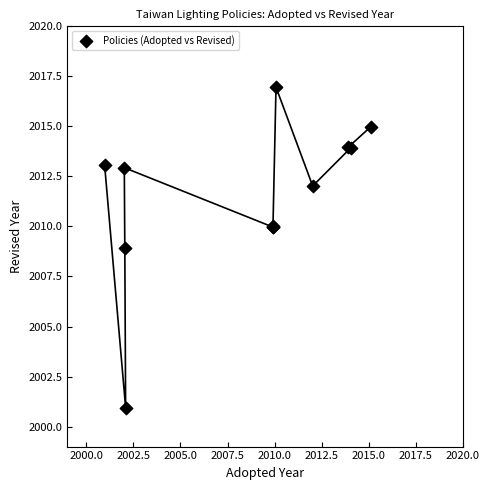

What Y value in the scatter plot is closest to 2008?

2008.9